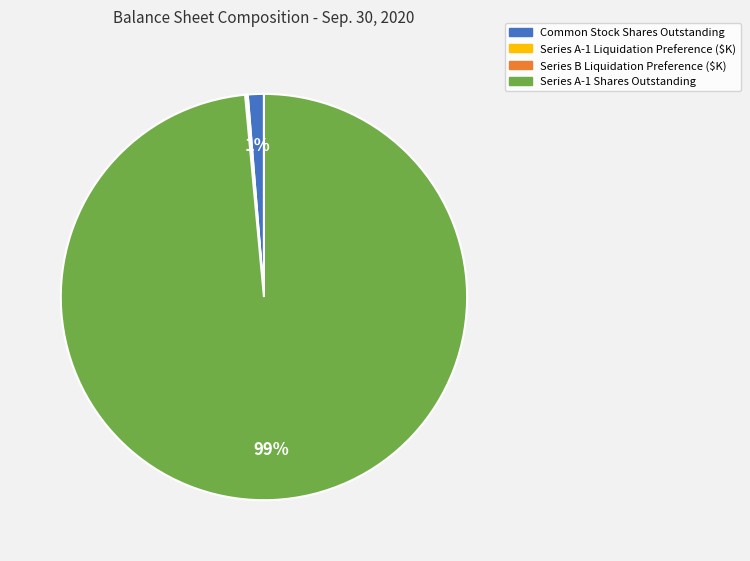

Which slice is the largest?

Series A-1 Shares Outstanding